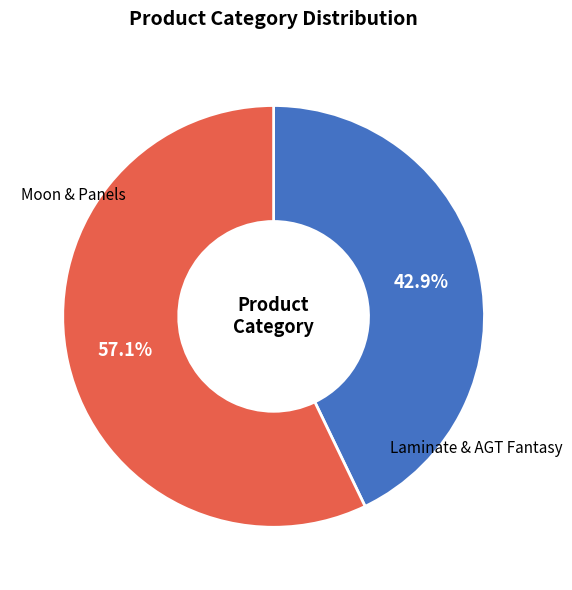

To the nearest percent, what is the average slice percentage?

50%